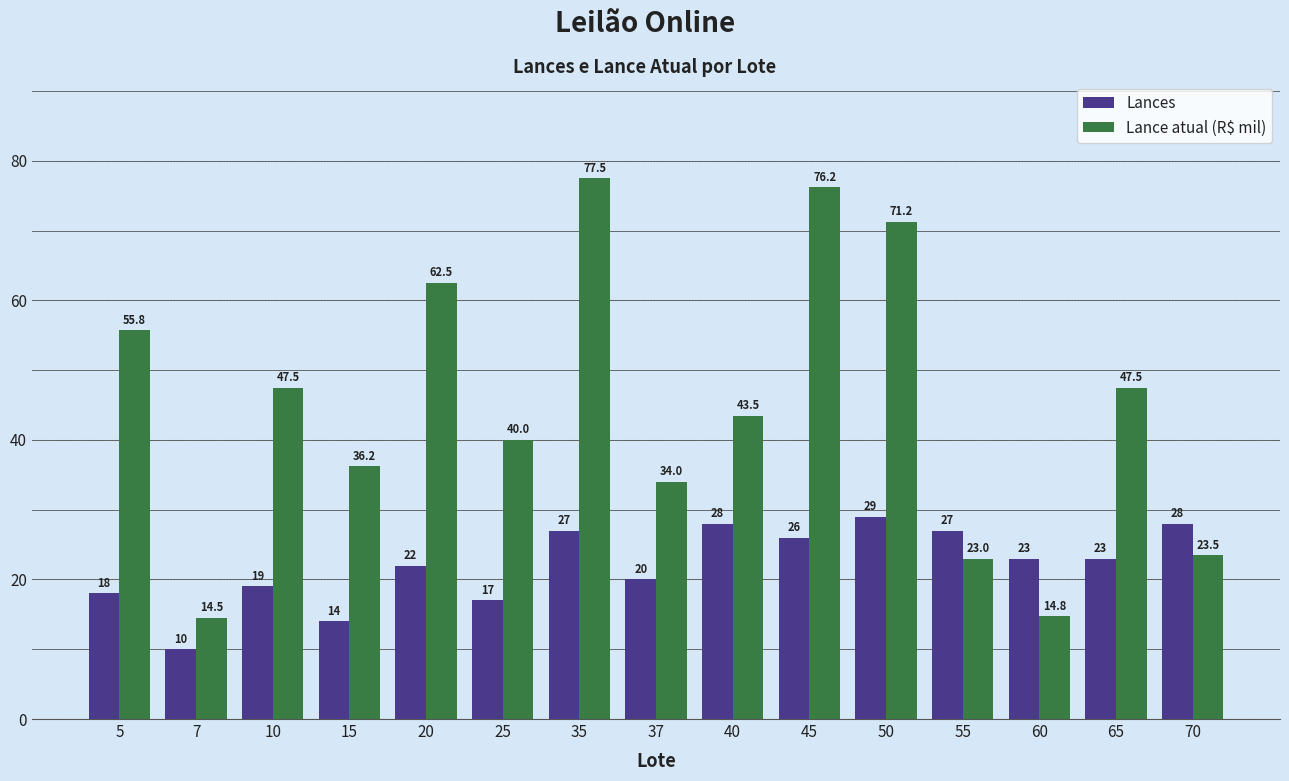

Count the number of categories in the chart.

15